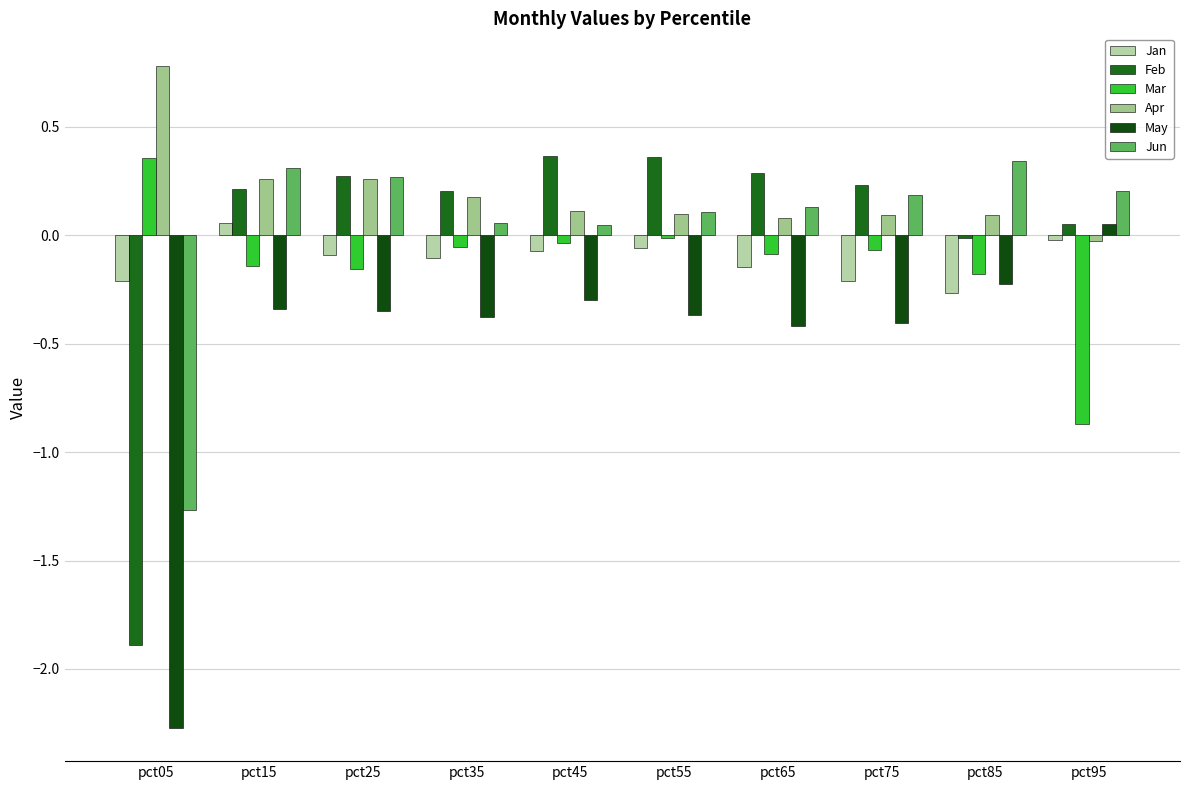

How many groups of bars are there?

10